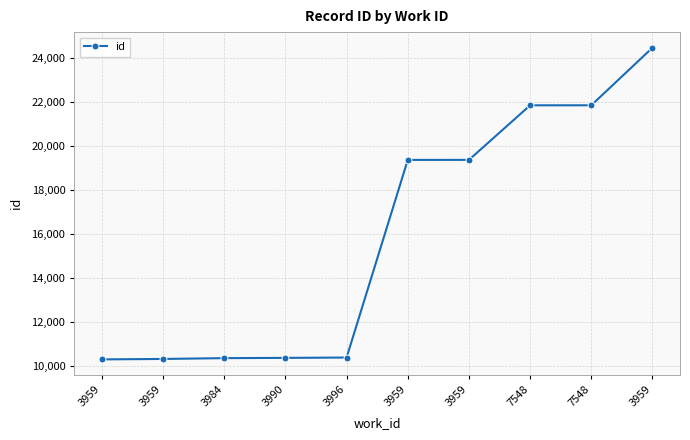

What is the value of the 7th point from the left?

10292